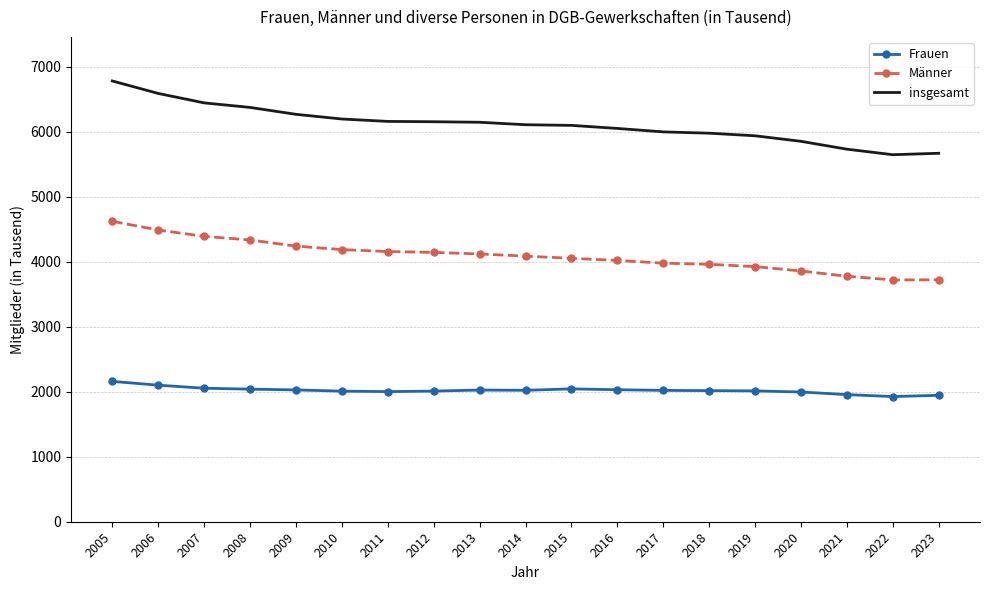

What is the average value of the Männer series?

4092